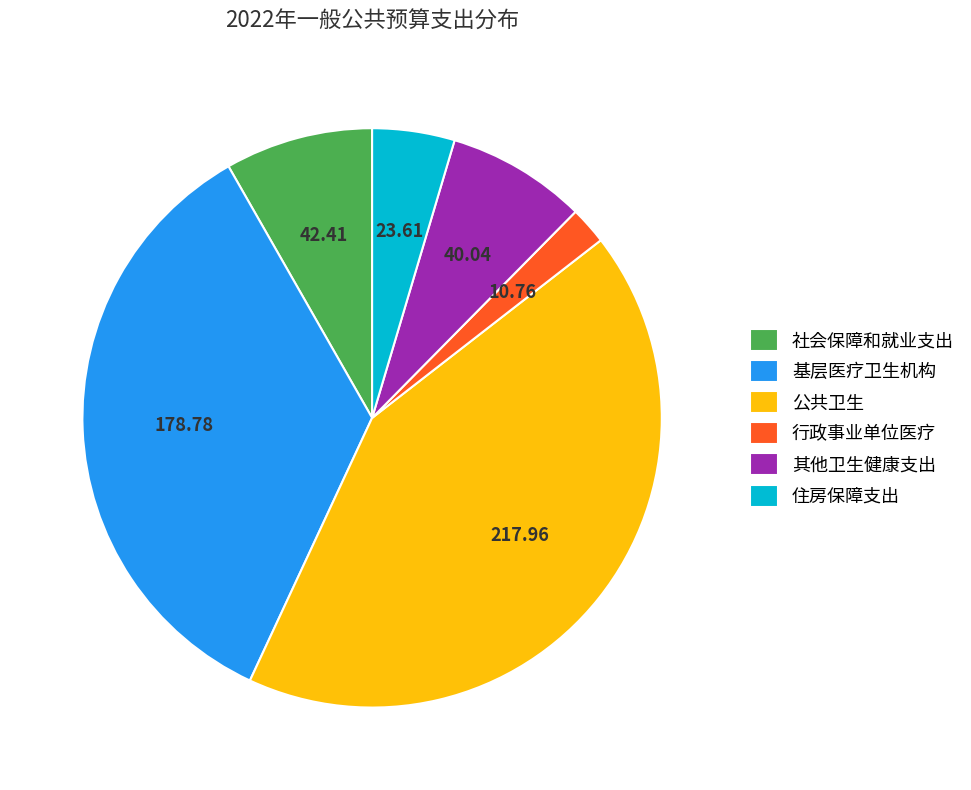

True or false: 社会保障和就业支出 accounts for 8% of the total.

True